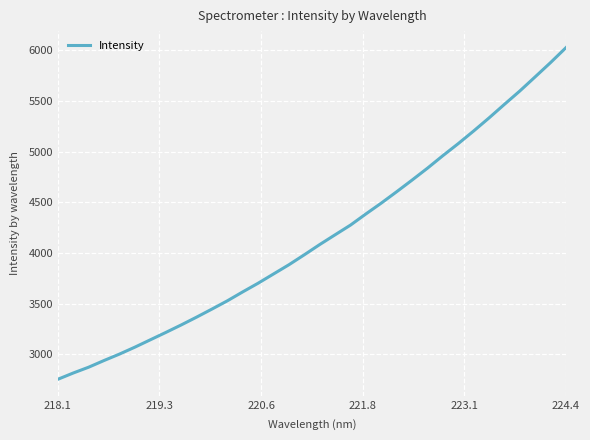

What is the greatest value displayed?

6025.4